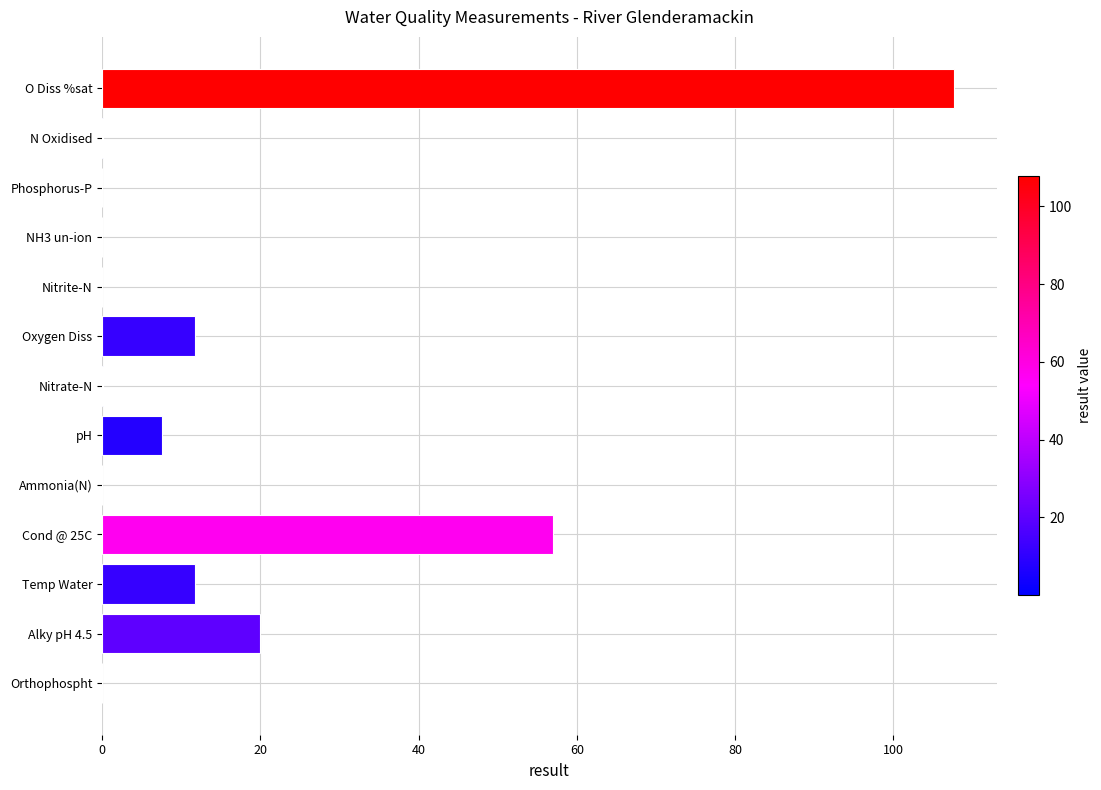

The chart shows a value of 65.0 at O Diss %sat. True or false?

False